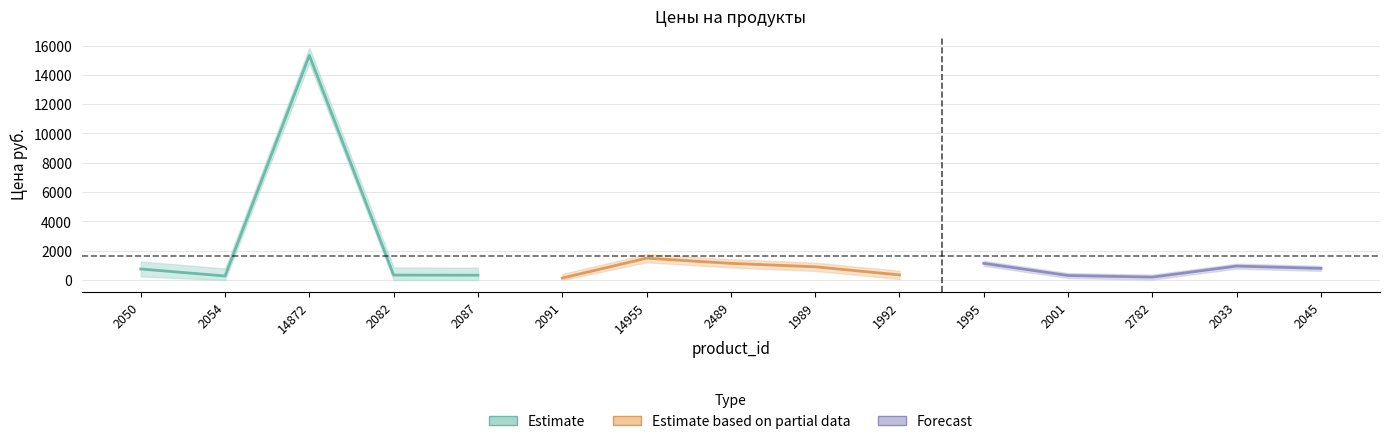

At which category does Estimate reach its first local peak?

14872